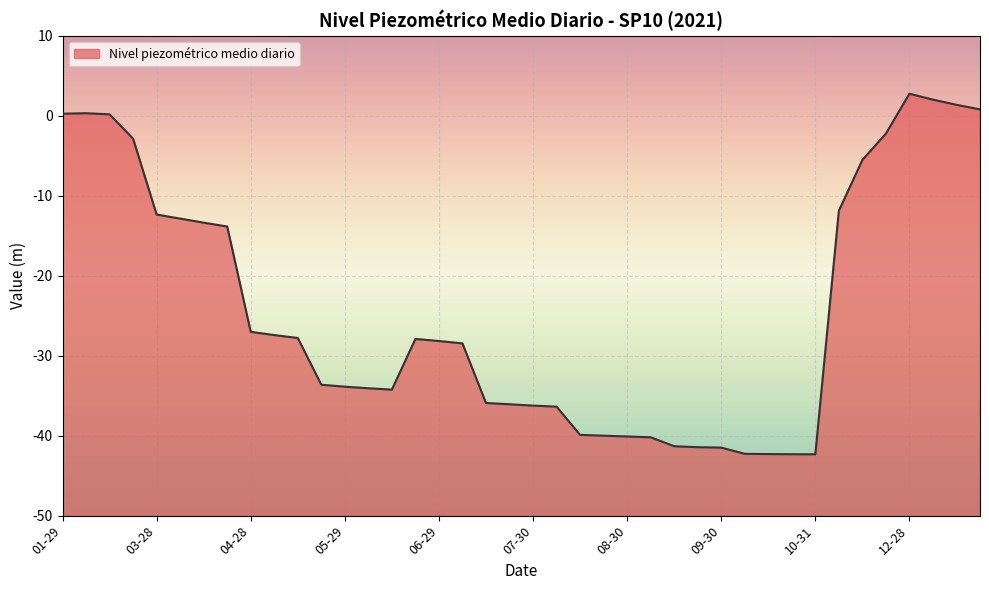

What is the smallest value displayed?

-42.3